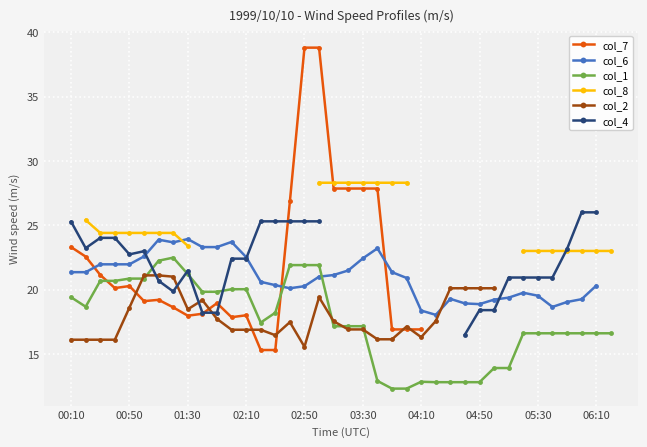

How many lines are shown in the chart?

6